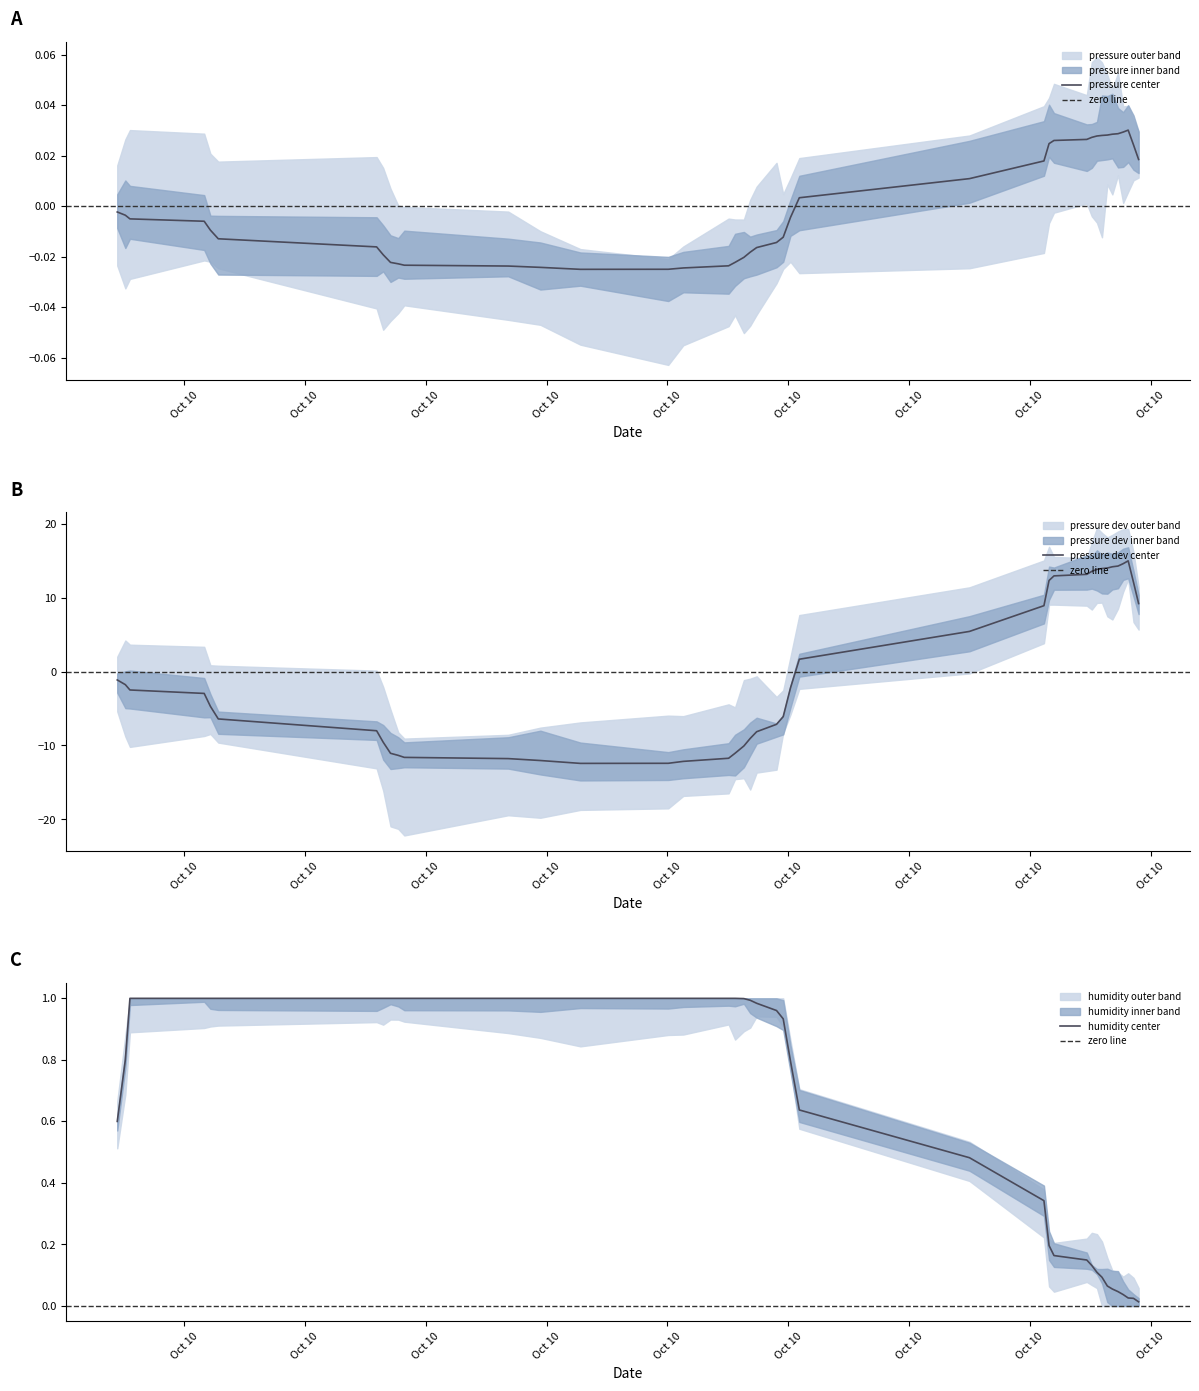

What is the highest value of the pressure dev center series?

15.0